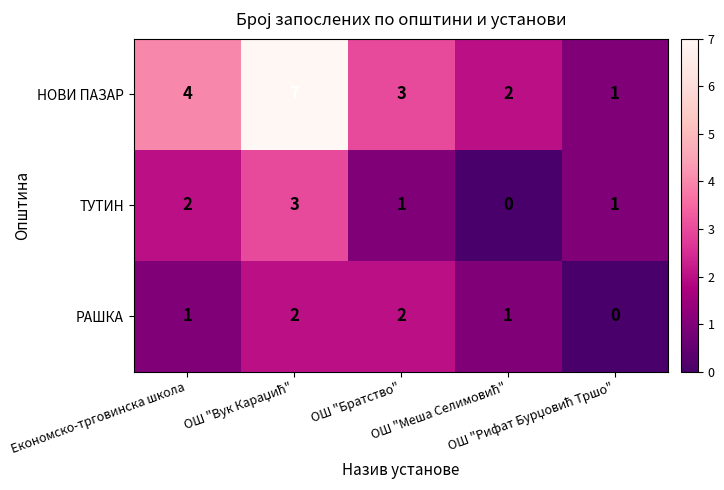

How many ТУТИН values are between 1 and 2?

3